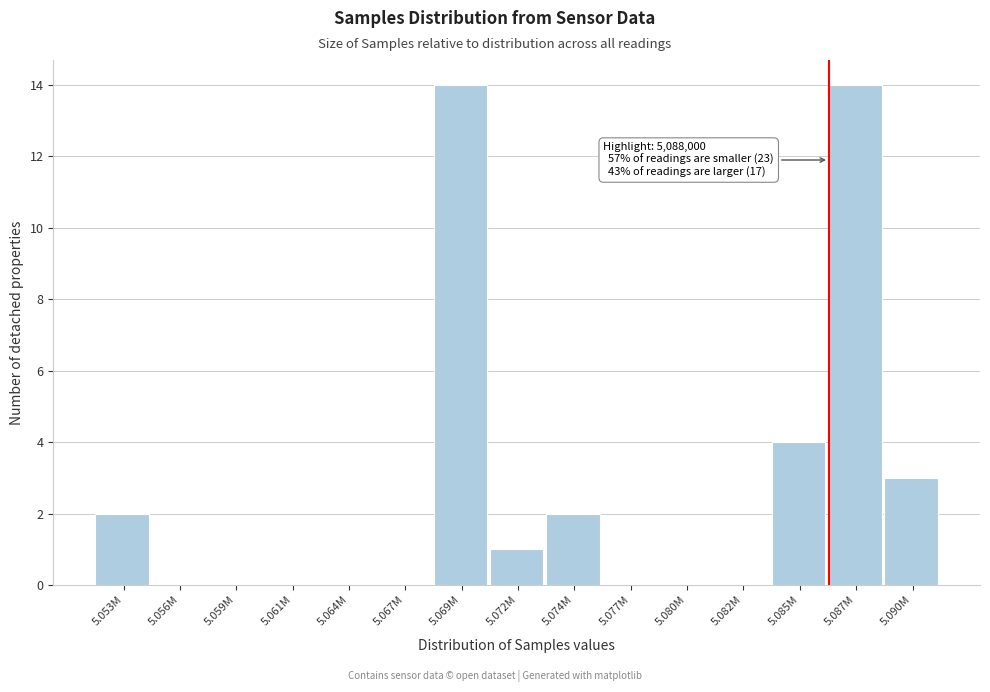

Reading left to right, what are all the values shown in this chart?

5.053M=2	5.056M=0	5.059M=0	5.061M=0	5.064M=0	5.067M=0	5.069M=14	5.072M=1	5.074M=2	5.077M=0	5.080M=0	5.082M=0	5.085M=4	5.087M=14	5.090M=3